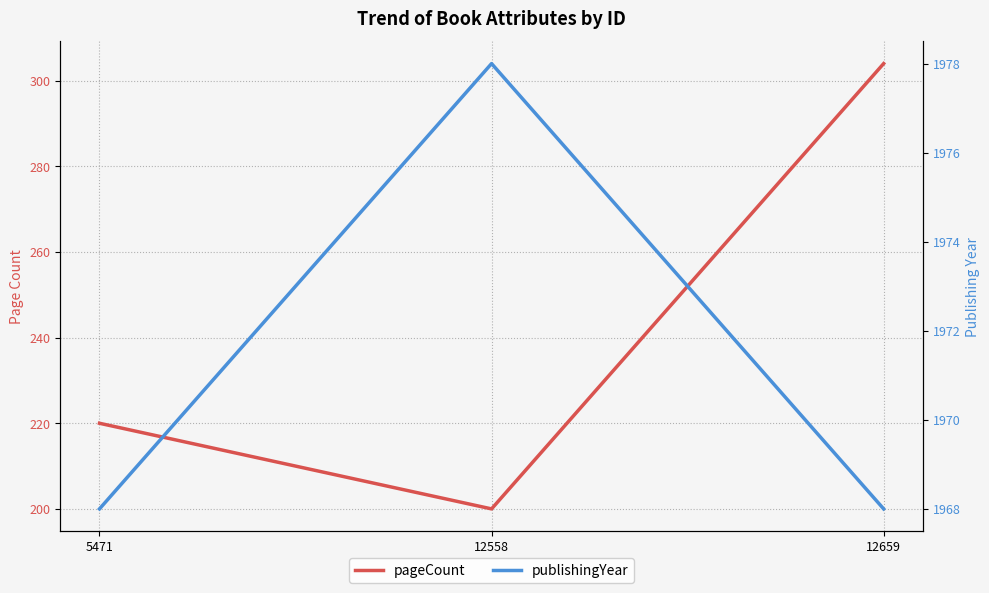

Reading left to right, transcribe all the data shown in this chart.

pageCount: 220	200	304
publishingYear: 1968	1978	1968